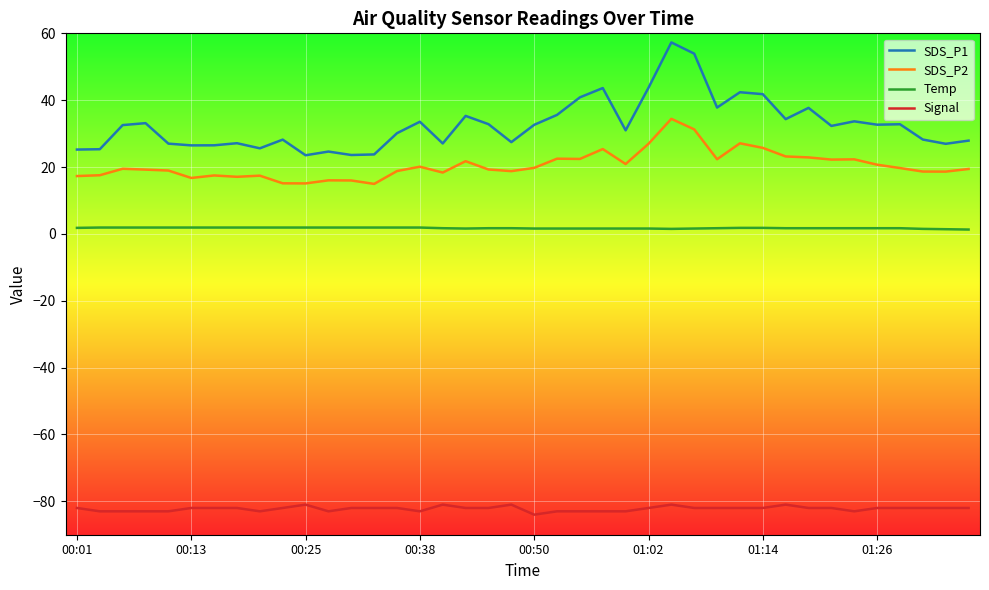

True or false: SDS_P2 and SDS_P1 cross at least once.

False